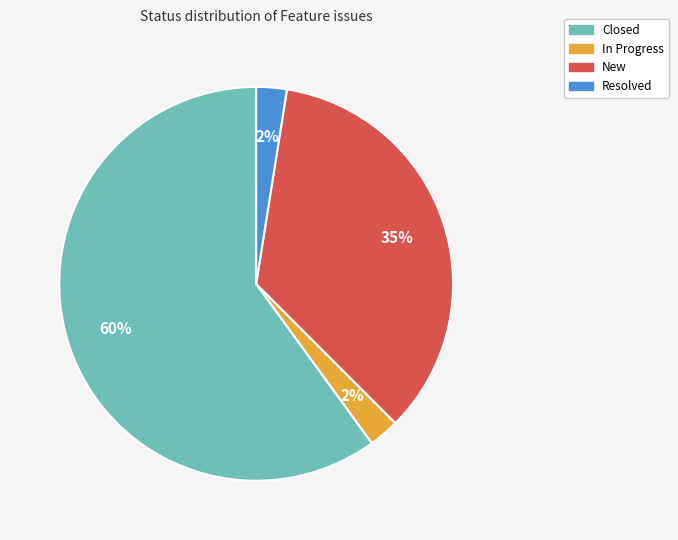

Between Resolved and New, which is larger?

New